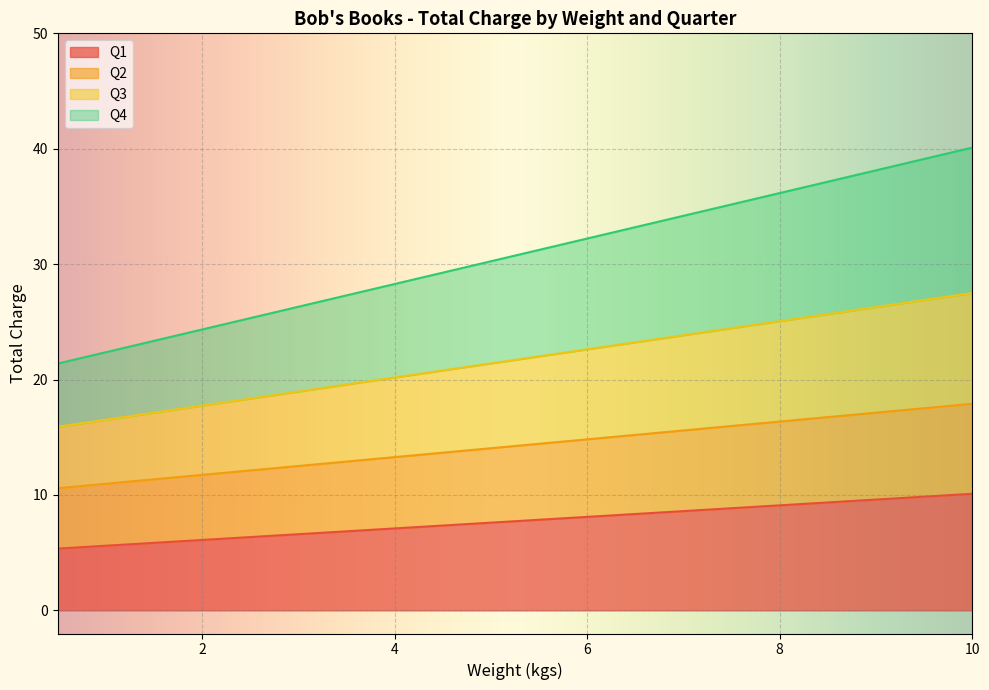

What is the smallest value displayed?

5.3